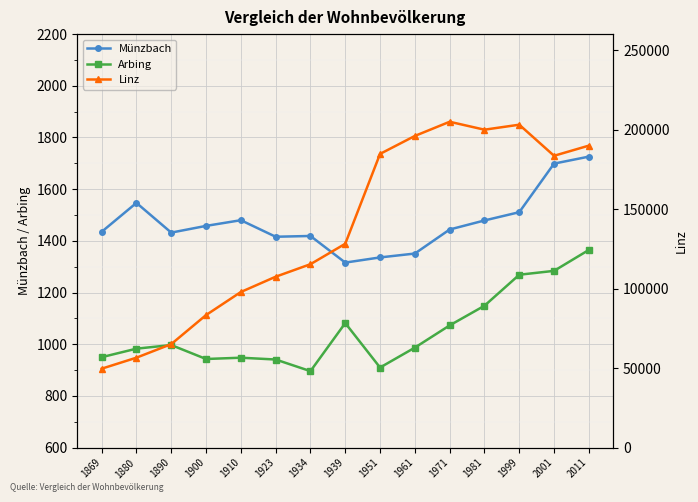

Which category has the highest value across all series?

1971